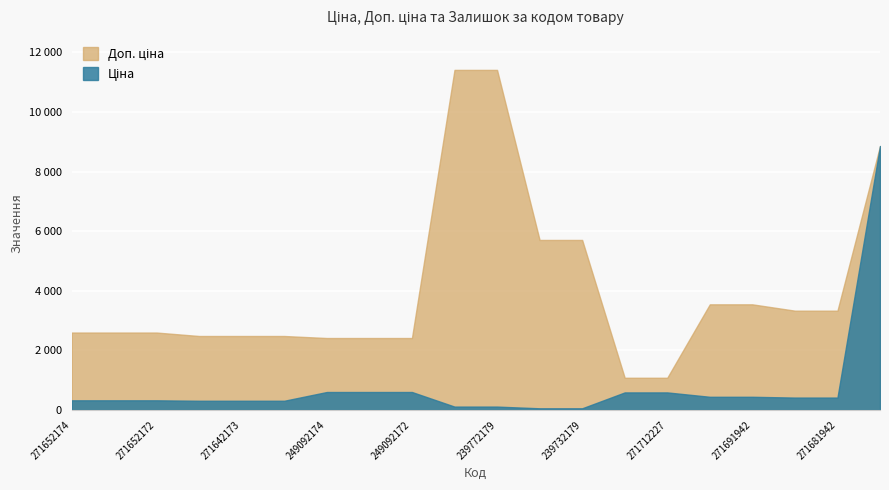

At which label does Доп. ціна first exceed 2598?

271652174